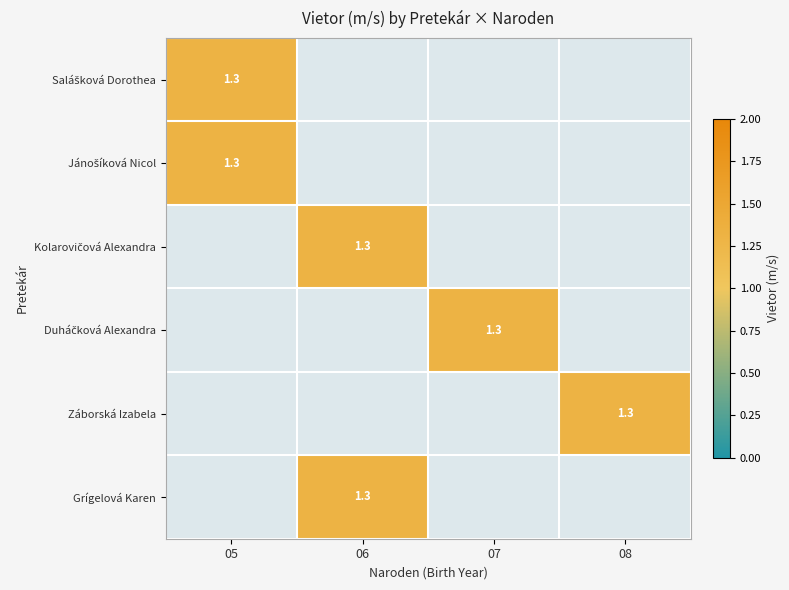

Which category has the lowest value in the Jánošíková Nicol series?

06